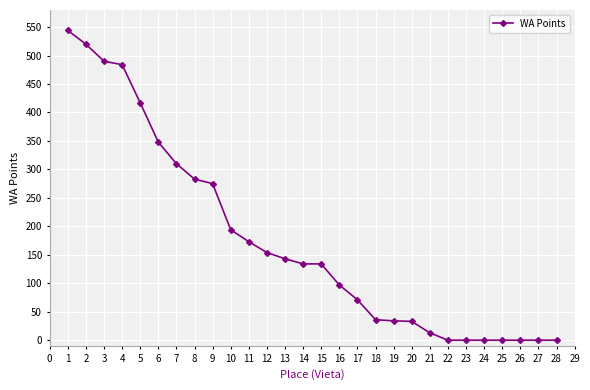

How many data points are less than 134?

13